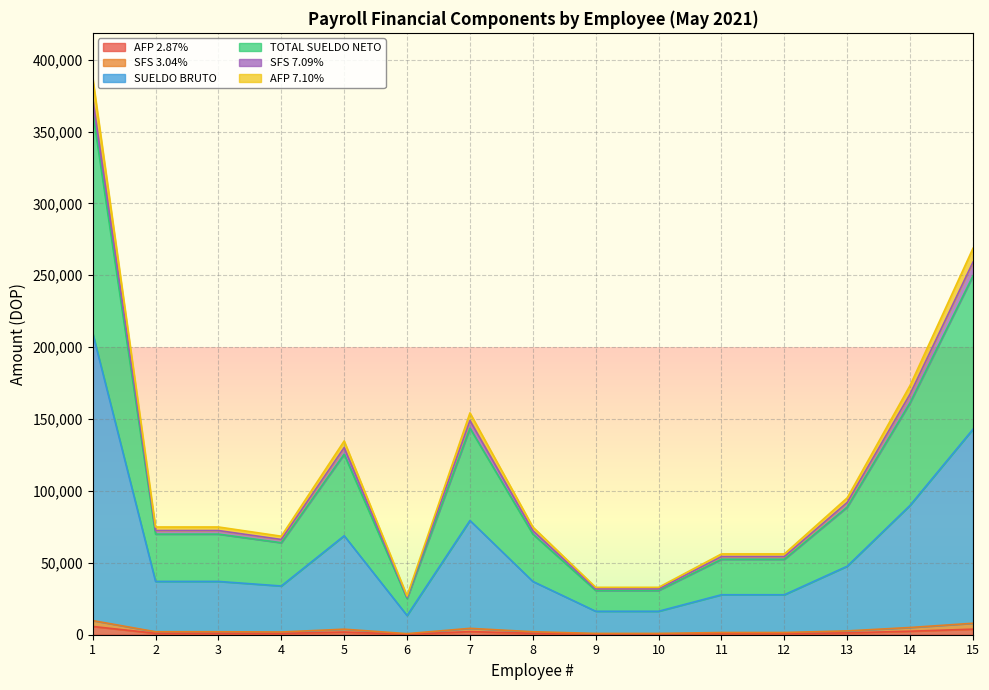

What is the difference between the highest and lowest values at 10?

31424.9